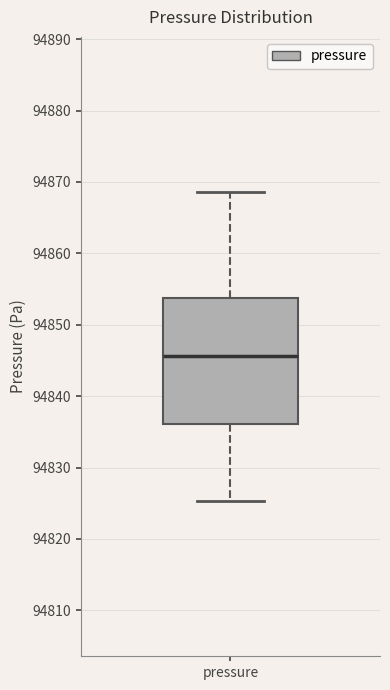

Where is the lower edge of the box for pressure on the y-axis? The values are not printed on the chart, so give them approximately, as read against the axis.

94836